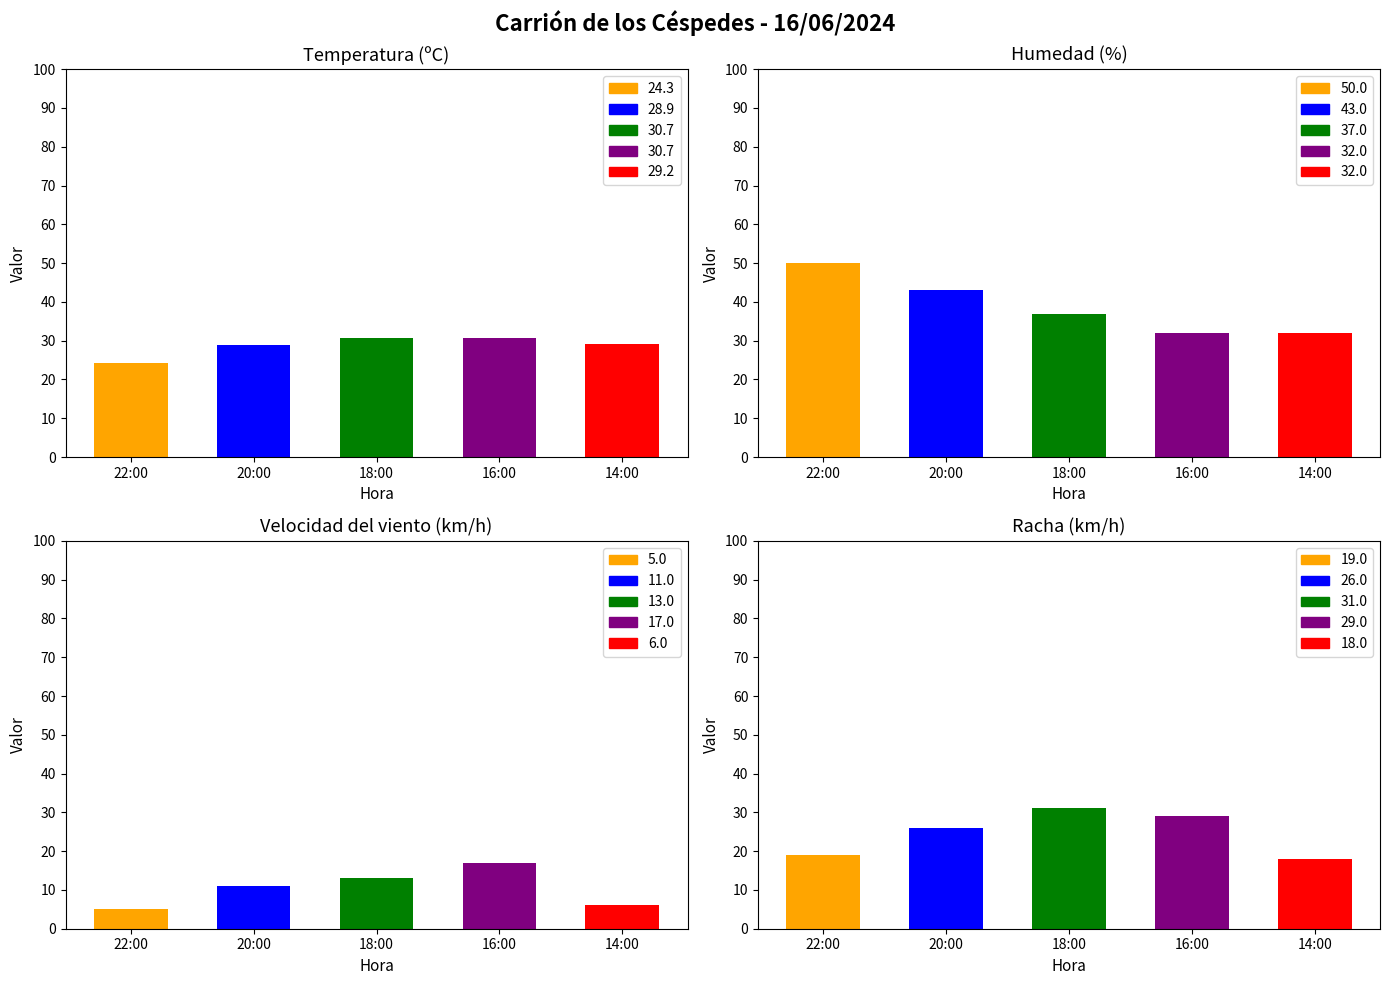

At which label does Racha (km/h) first exceed 26?

18:00